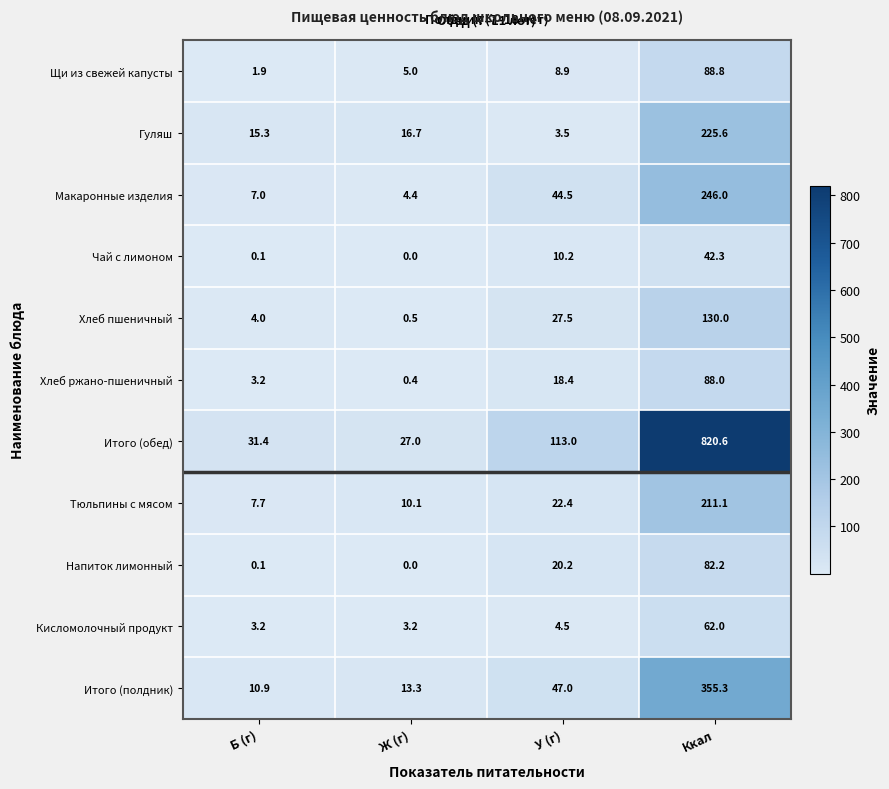

What is the difference between the highest and lowest values at Б (г)?

31.3